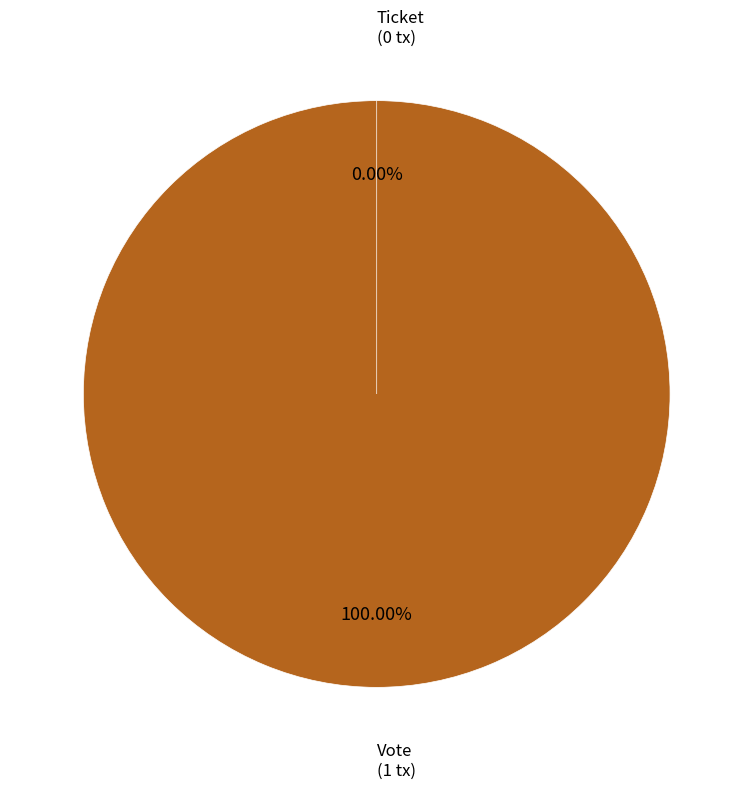

How many segments does this pie chart have?

2